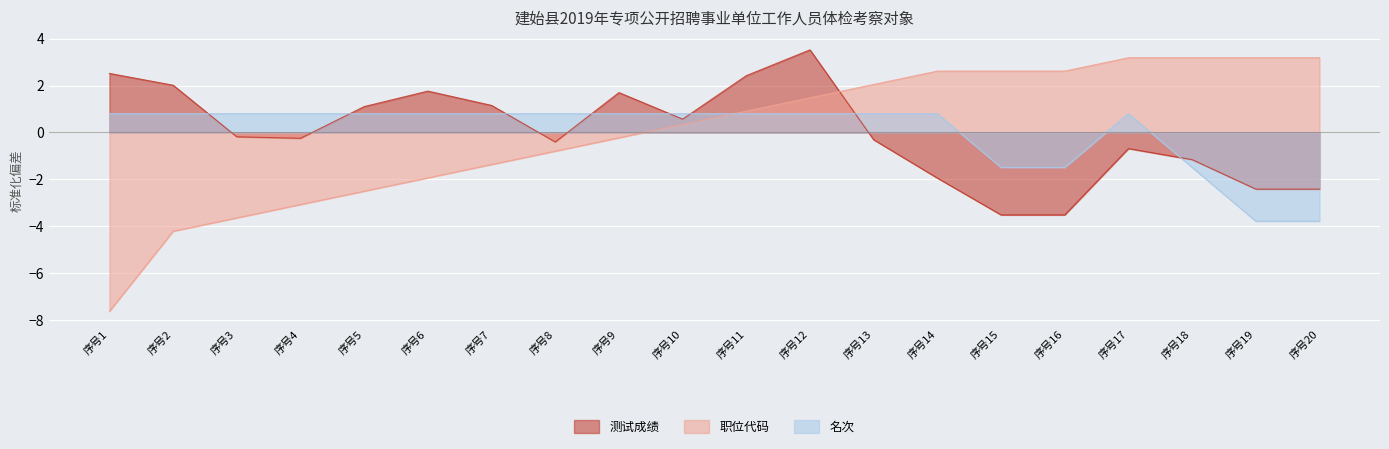

True or false: 名次 has more than 2 points higher than both neighbors.

False